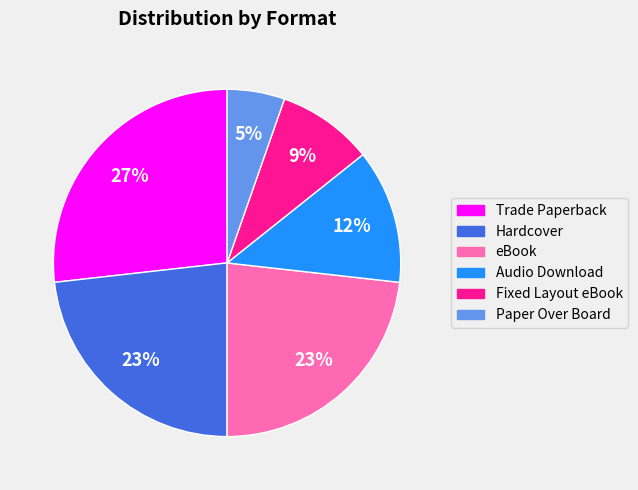

To the nearest percent, what is the combined percentage of Trade Paperback and Audio Download?

39%